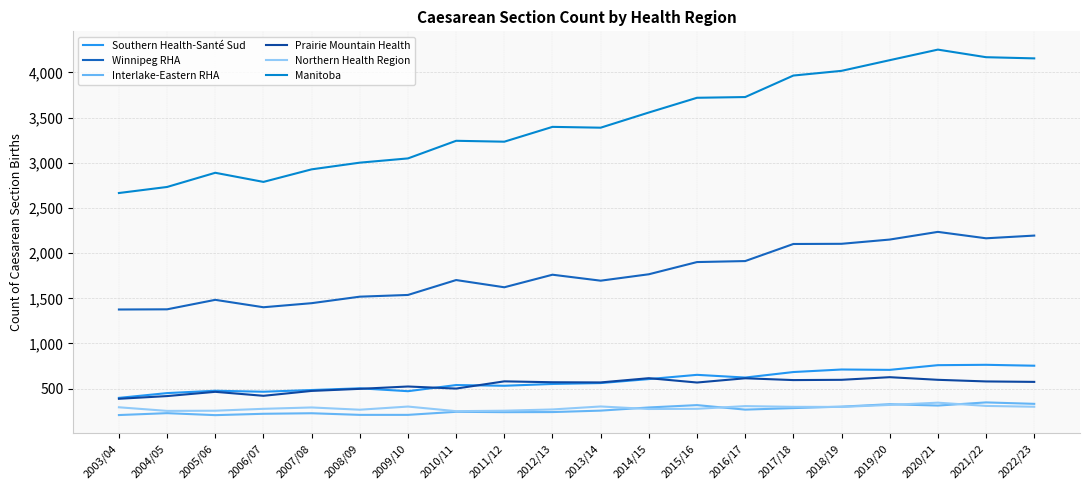

What is the maximum value shown in the chart?

4252